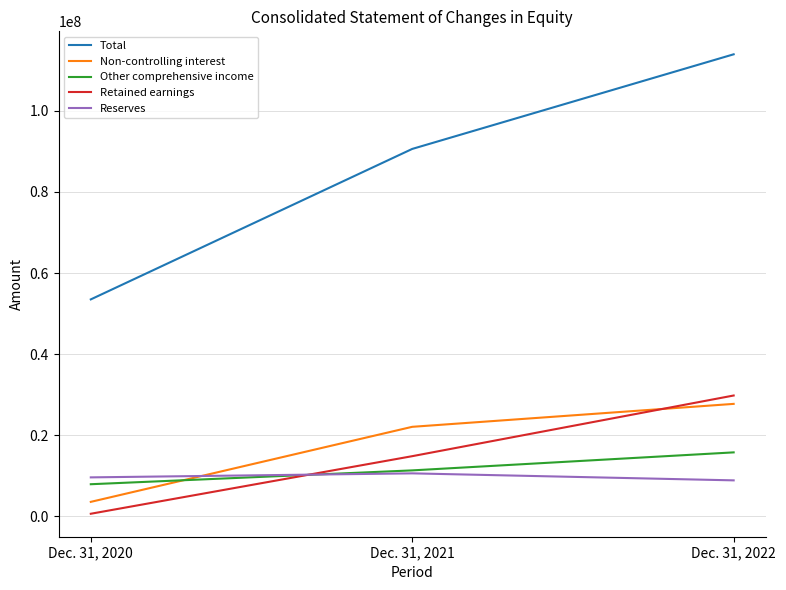

Which series has the widest spread of values?

Total